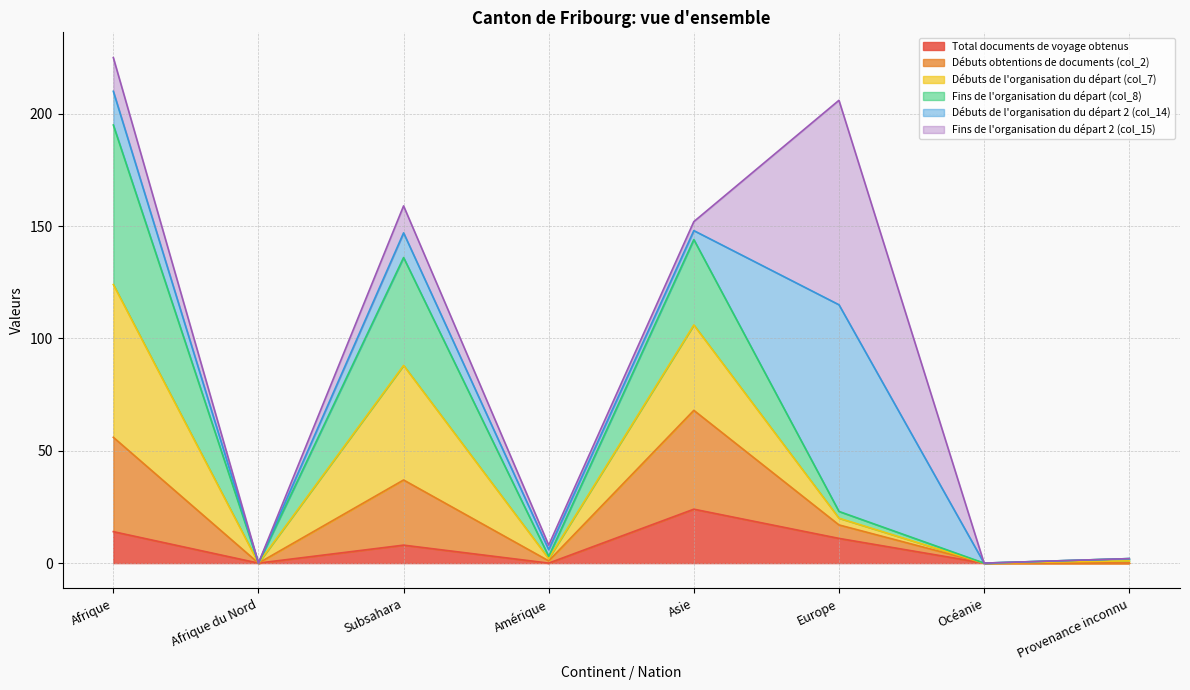

How many interior local peaks does the Débuts de l'organisation du départ (col_7) series have?

2